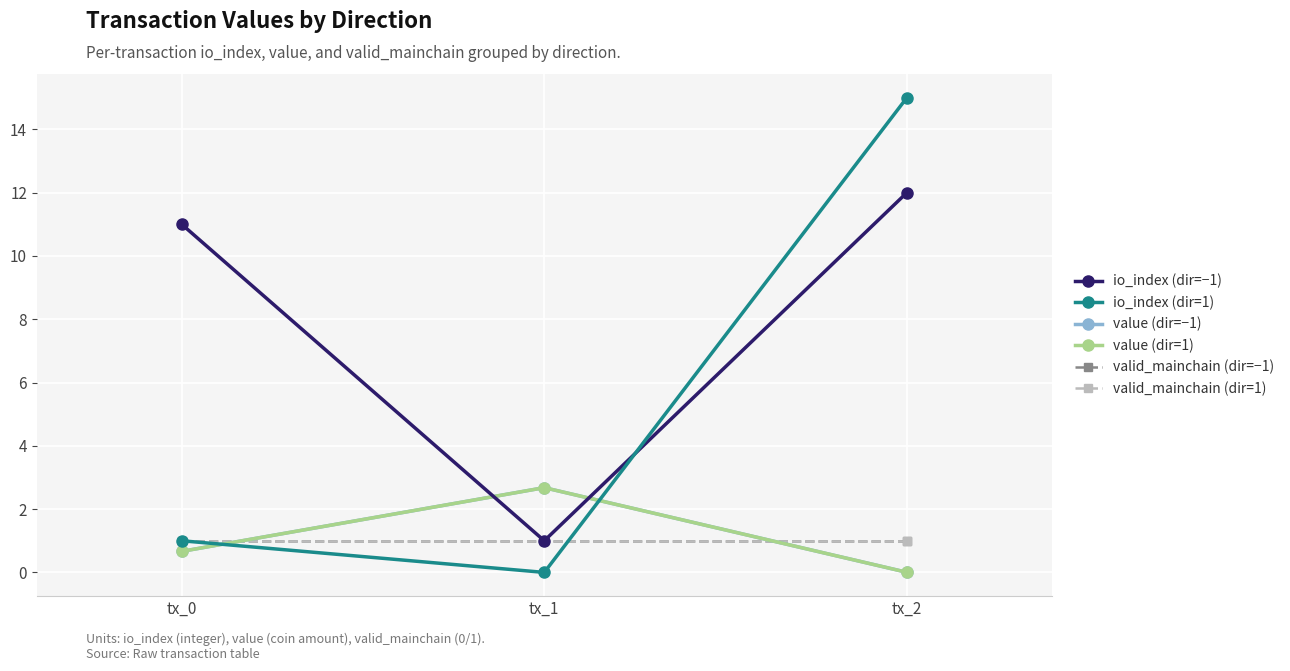

Is this an area chart (filled region under the line)?

No